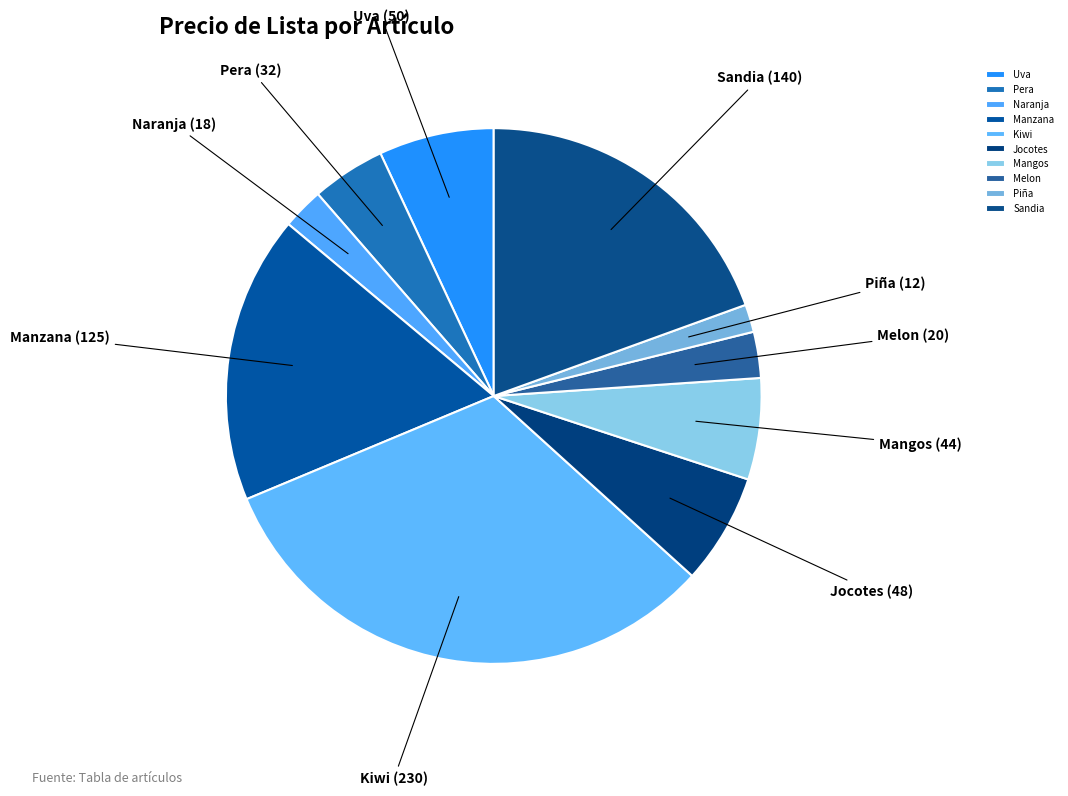

Which category has the biggest portion of the pie?

Kiwi